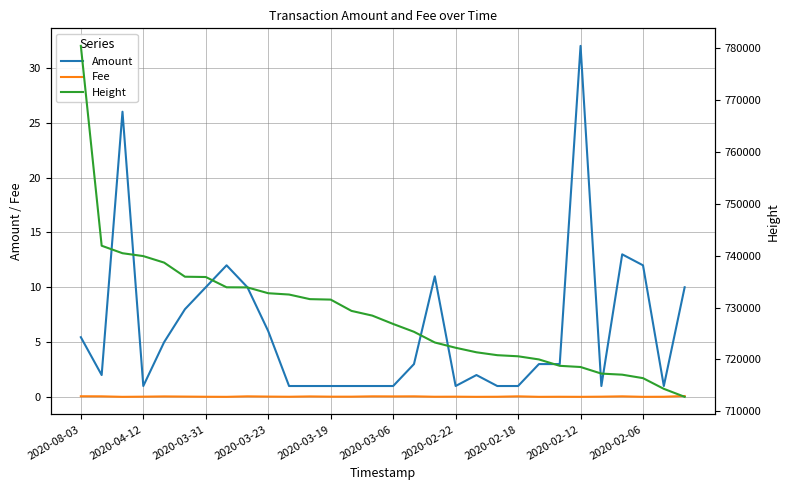

Is this an area chart (filled region under the line)?

No